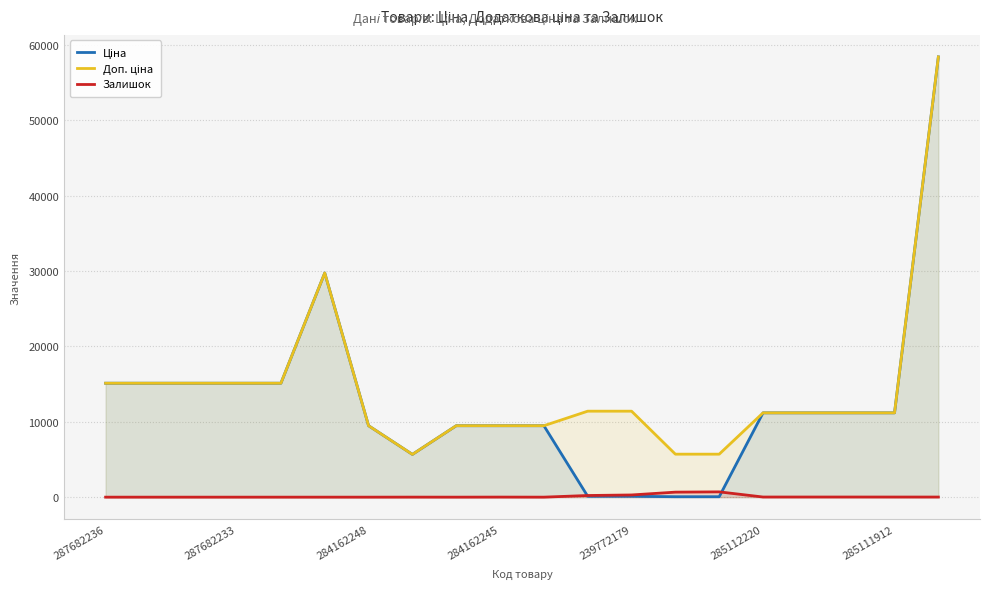

Reading left to right, extract all data points from this chart.

Ціна: 15120.0	15120.0	15120.0	15120.0	15120.0	29747.2	9480.1	5673.8	9480.1	9480.1	9480.1	114.1	114.1	57.0	57.0	11188.2	11188.2	11188.2	11188.2	58426.5
Доп. ціна: 15120.0	15120.0	15120.0	15120.0	15120.0	29747.2	9480.1	5673.8	9480.1	9480.1	9480.1	11410.0	11410.0	5705.0	5705.0	11188.2	11188.2	11188.2	11188.2	58426.5
Залишок: 0.0	0.0	0.0	0.0	0.0	0.0	0.0	4.0	0.0	8.0	0.0	218.0	290.0	665.0	702.0	17.0	17.0	17.0	15.0	14.0